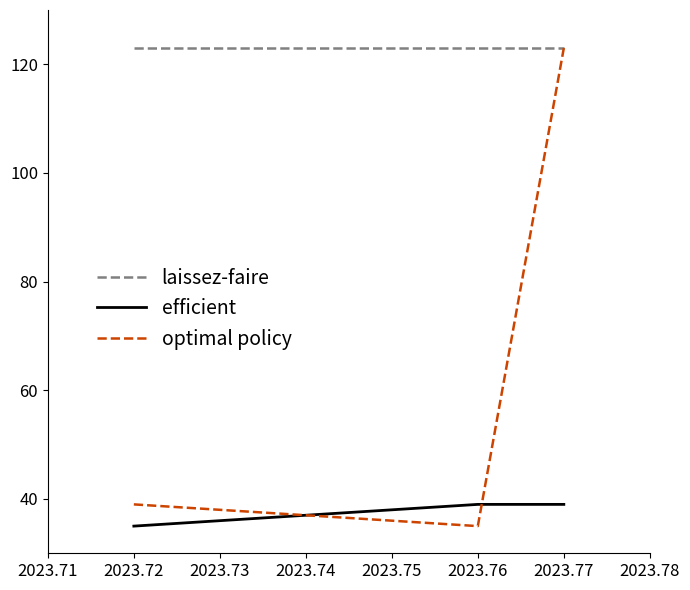

What is the spread (max minus min) of values at 2023.73?

87